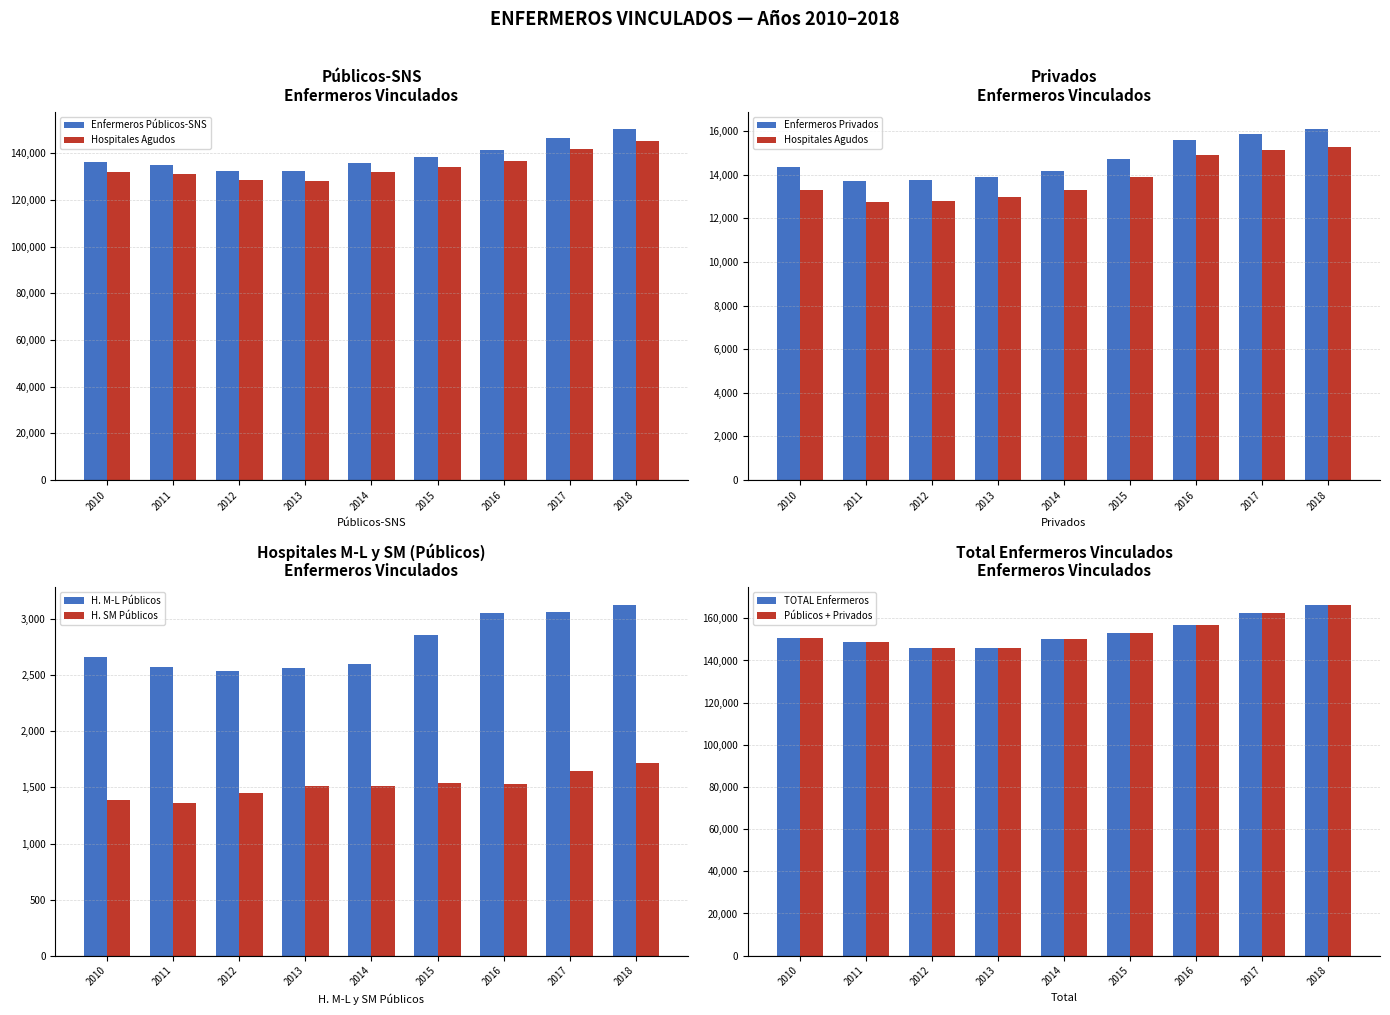

How many data points in Privados are above 14365?

4